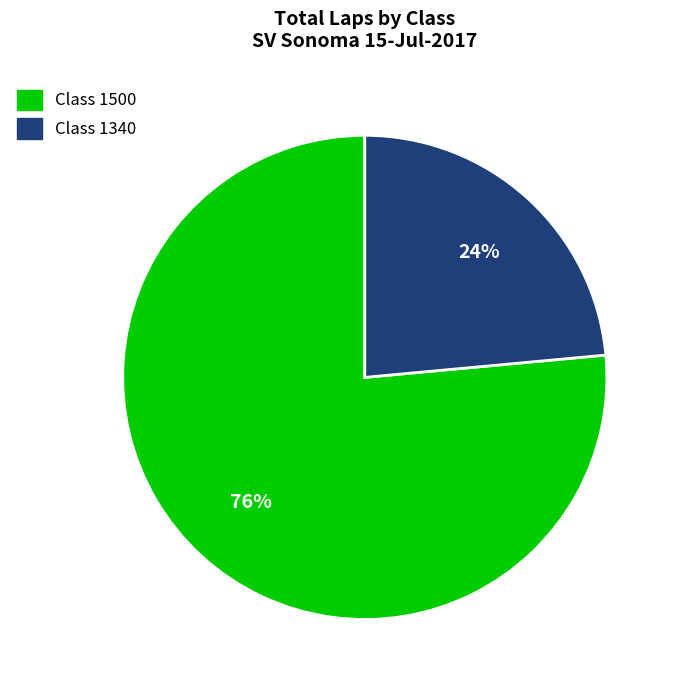

Count the number of slices in the pie.

2